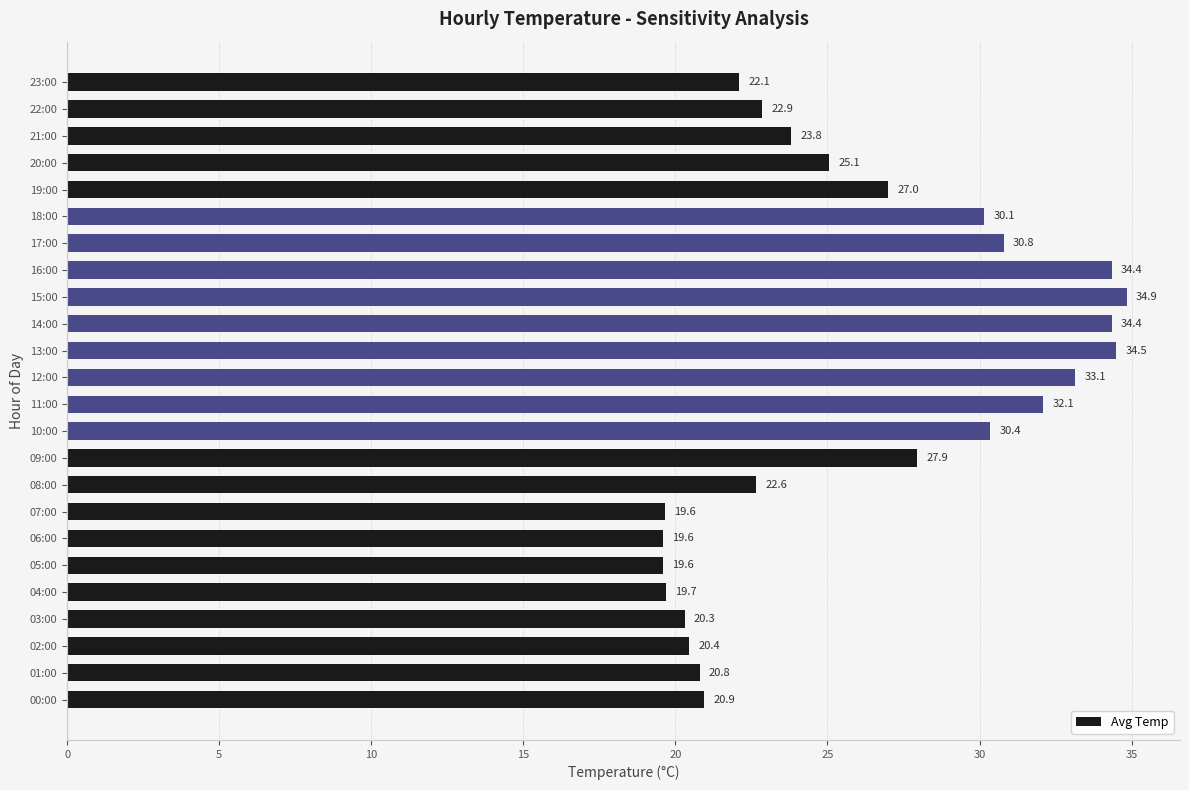

The value at 03:00 is 20.3. True or false?

True